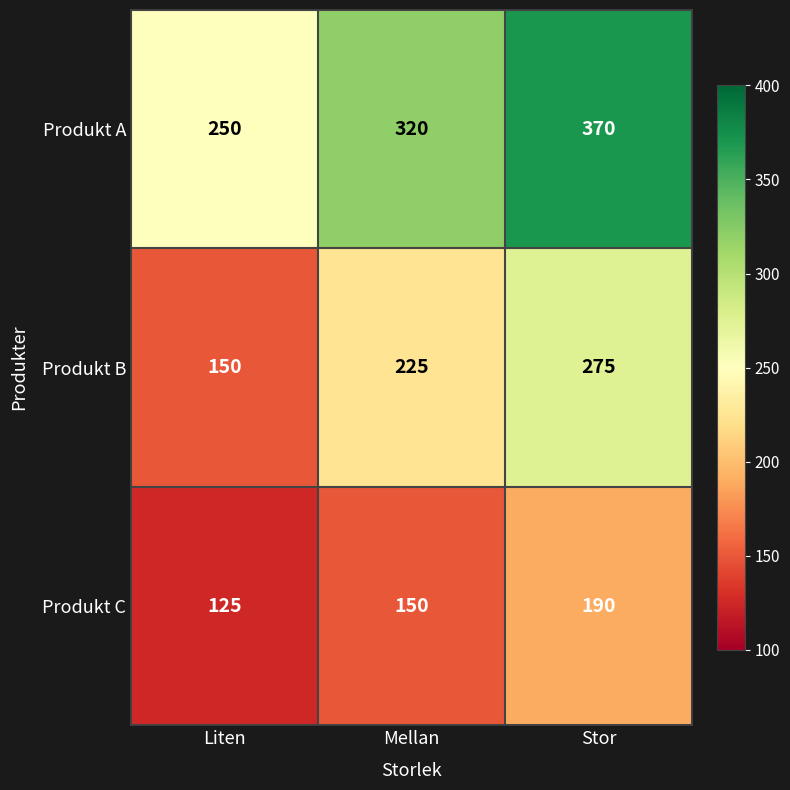

Reading right to left, list all the values displayed in this chart.

Produkt A: 370	320	250
Produkt B: 275	225	150
Produkt C: 190	150	125